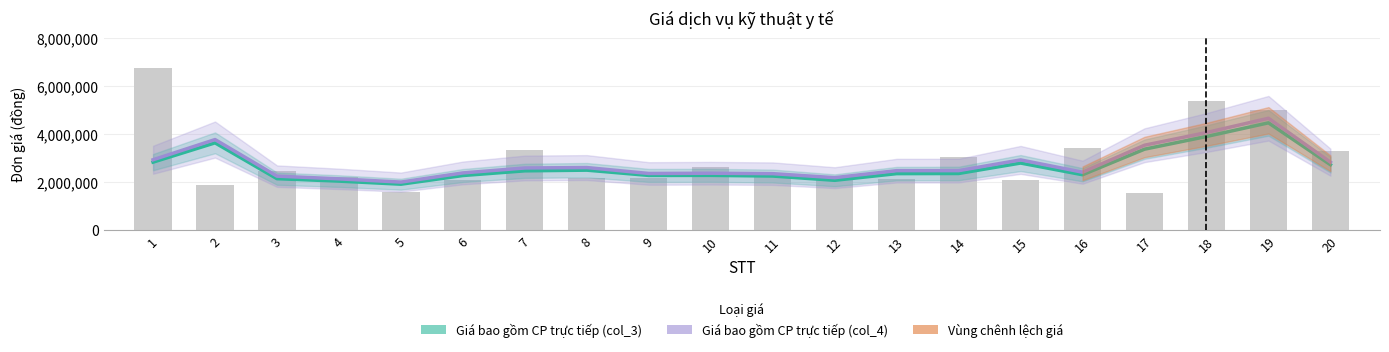

What is the difference between the maximum and minimum values in the Giá col_4 (đường trung tâm) series?

2657333.3